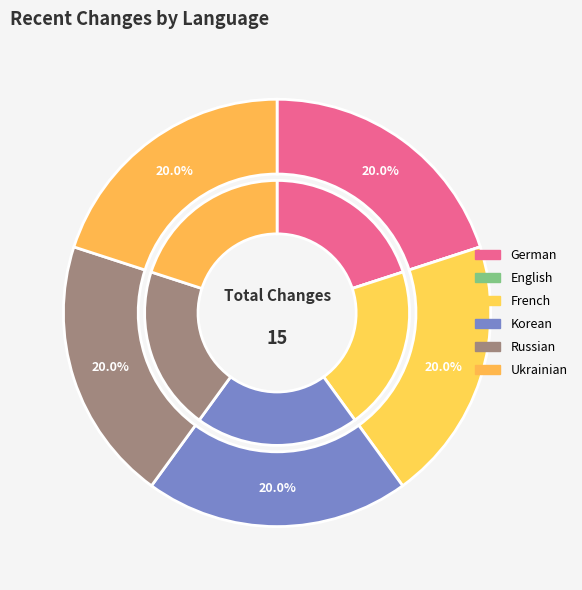

Does any single category account for the majority?

No